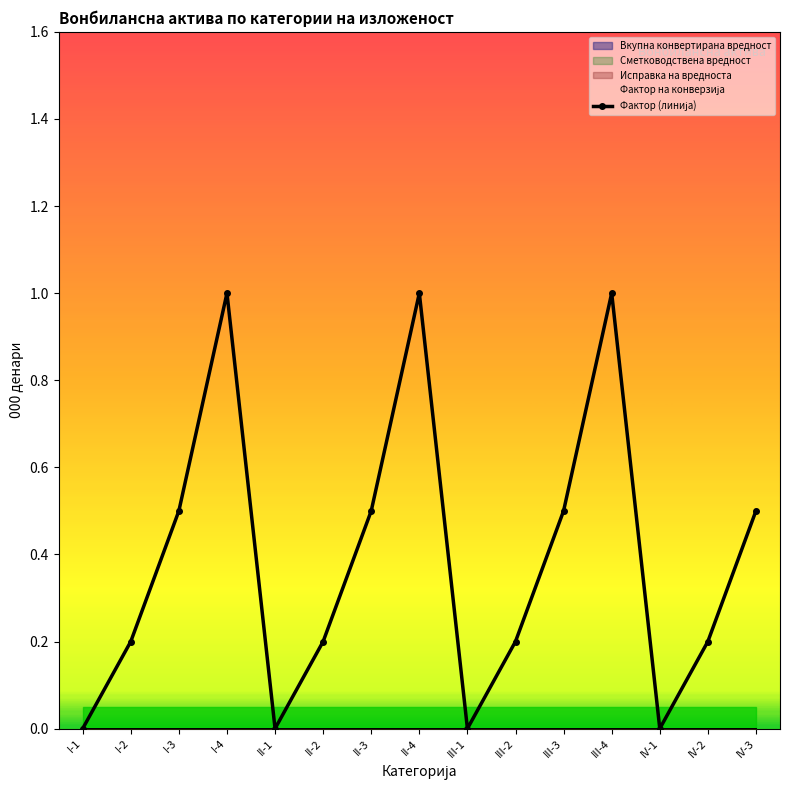

What value does the data have at III-4?

1.0